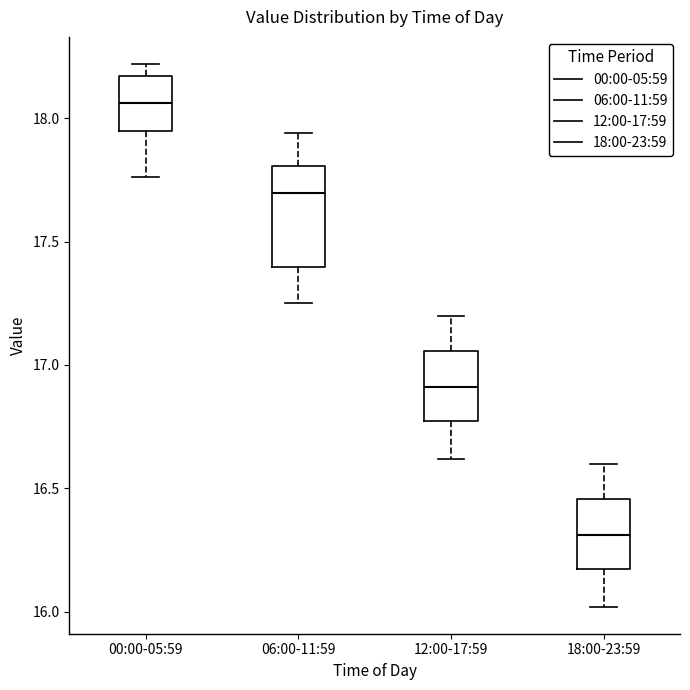

Reading left to right, transcribe this box plot: for each box, give where its median line is, the range the box spans, and where its two whiskers end, as read against the y-axis. The values are not printed on the chart, so give them approximately, as read against the axis.

00:00-05:59: median 18.05, box 17.95 to 18.15, whiskers 17.75 to 18.20
06:00-11:59: median 17.70, box 17.40 to 17.80, whiskers 17.25 to 17.95
12:00-17:59: median 16.90, box 16.75 to 17.05, whiskers 16.60 to 17.20
18:00-23:59: median 16.30, box 16.15 to 16.45, whiskers 16.00 to 16.60